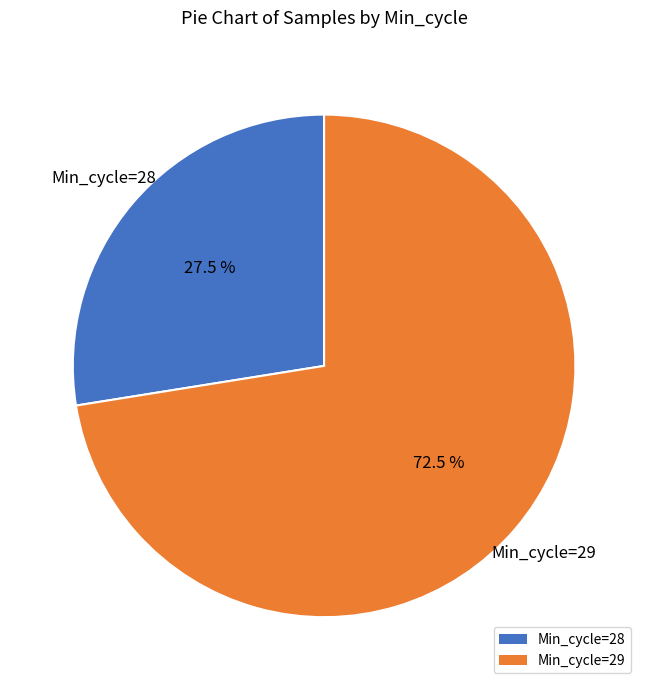

What is the ratio of the value at Min_cycle=28 to the value at Min_cycle=29?

0.4